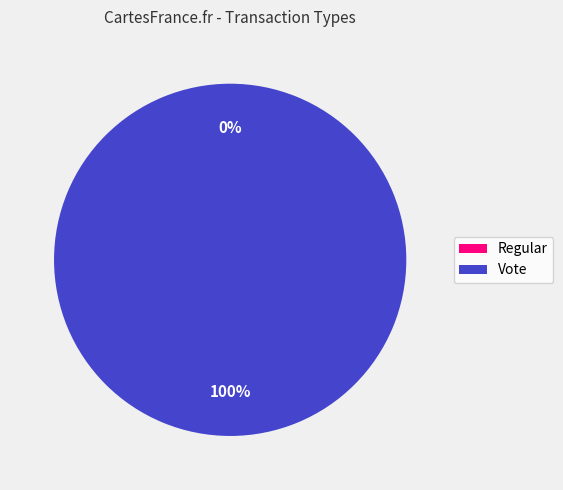

Which slice is the largest?

Vote